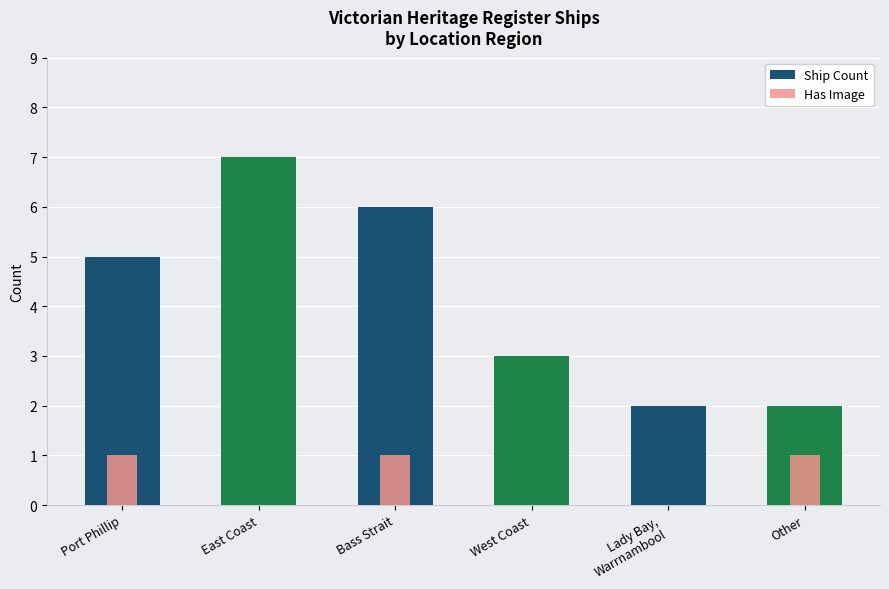

What is the sum of the Ship Count values at Port Phillip and Other?

7